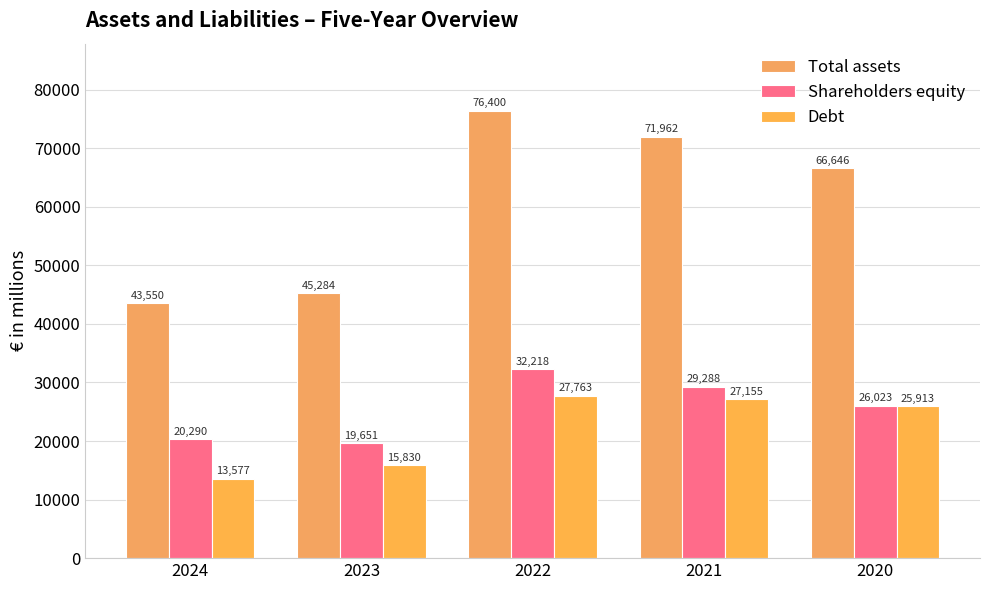

What is the value of the Shareholders equity bar at the 1st from the left?

20290